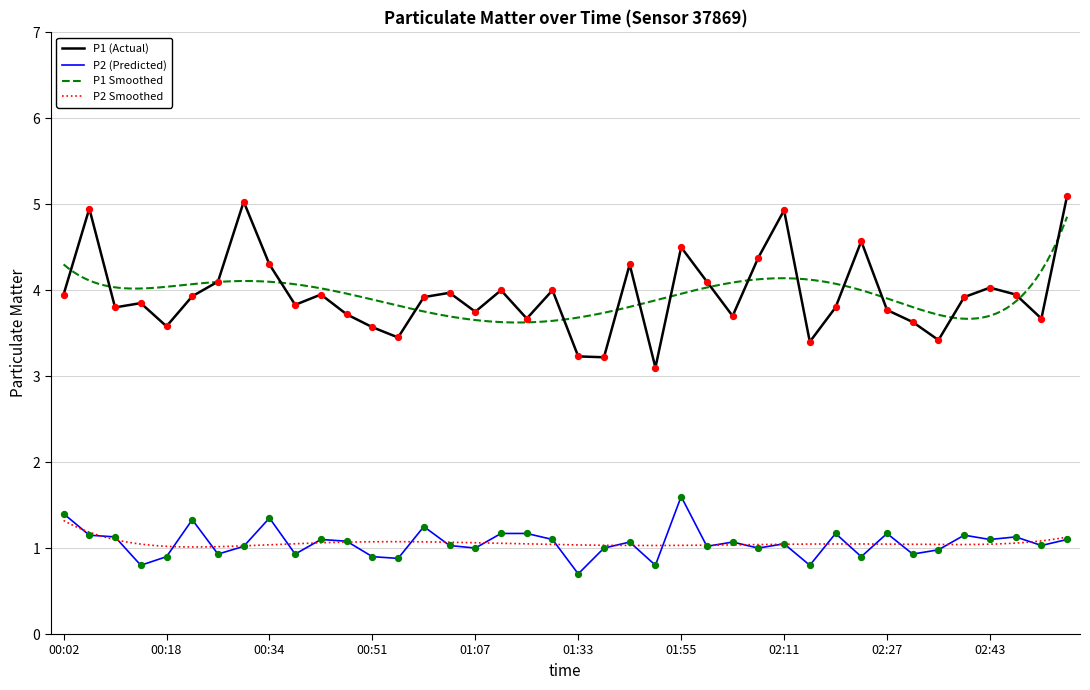

Which series contains the highest Y value?

P1